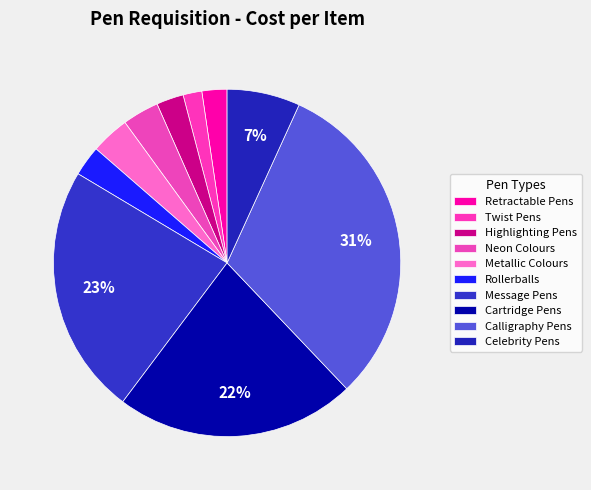

Which slice is the largest?

Calligraphy Pens